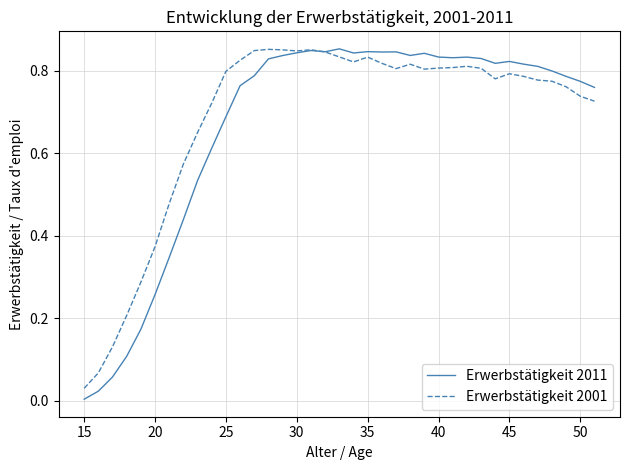

Which series has the largest range (max minus min)?

Erwerbstätigkeit 2011